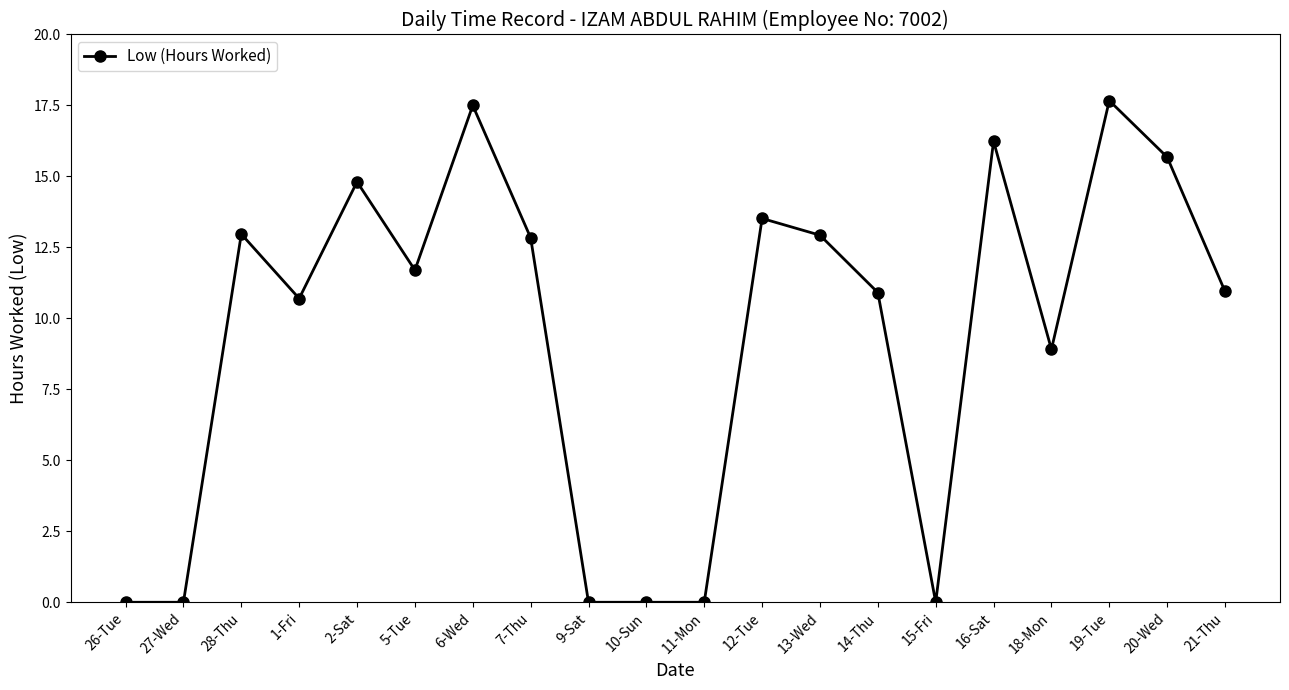

What is the label of the 20th point from the right?

26-Tue